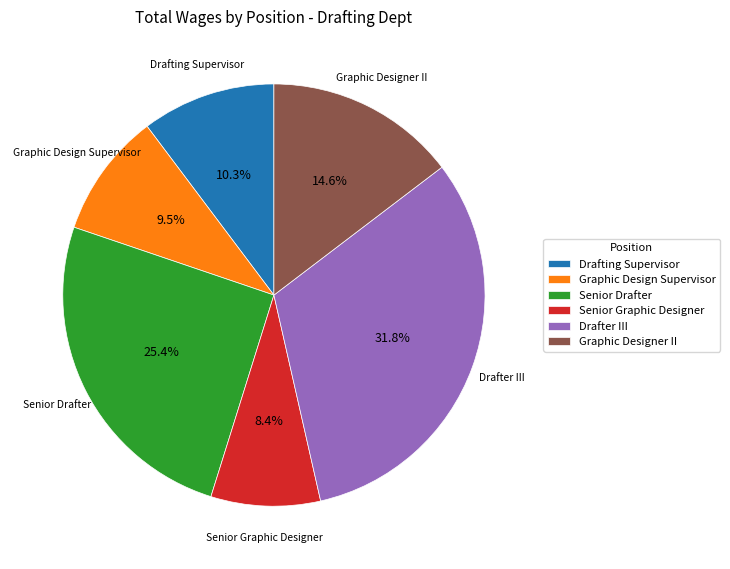

How many segments does this pie chart have?

6